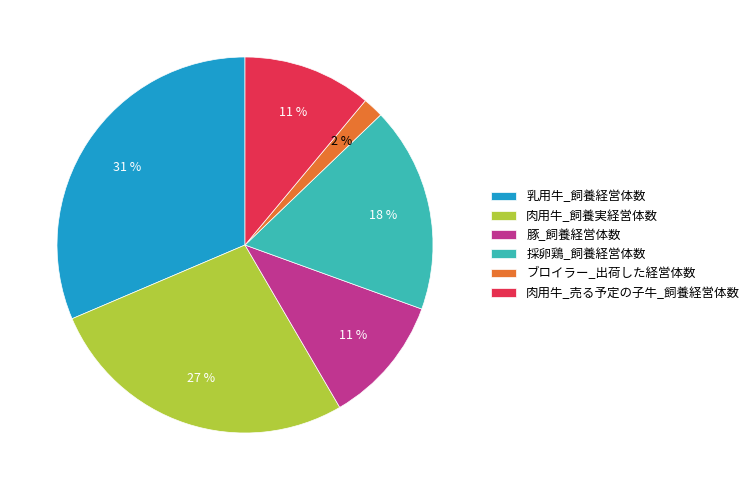

Does any single category account for the majority?

No